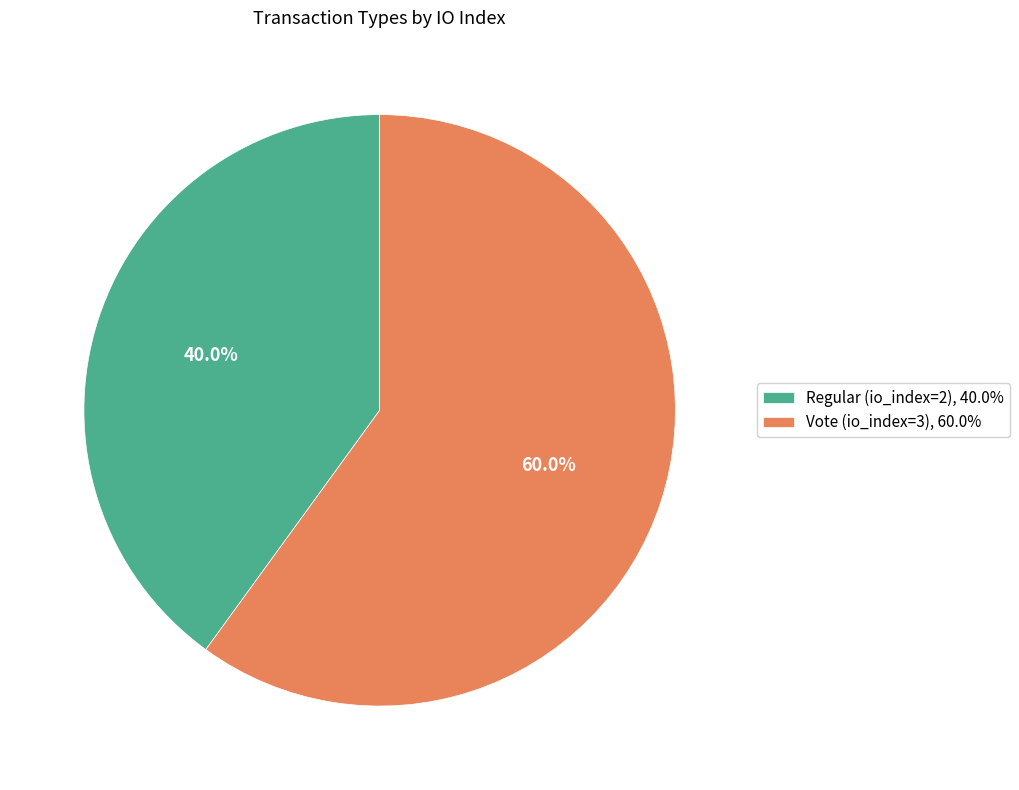

Is it true that Vote (io_index=3) is 60% of the pie?

True